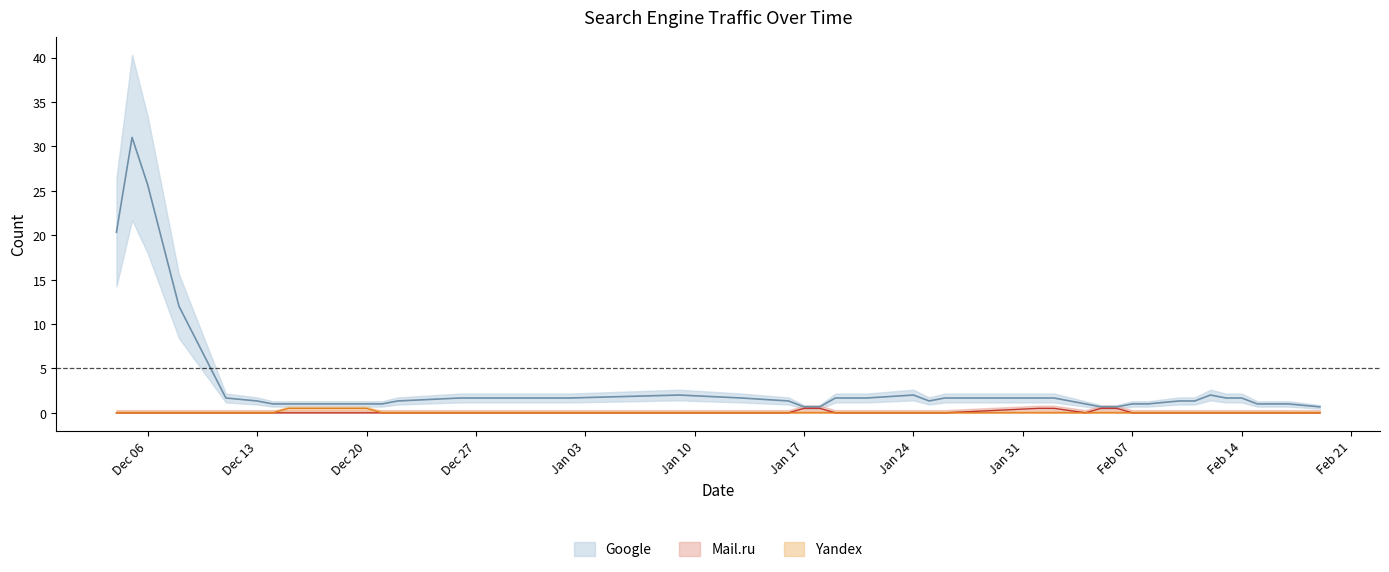

Which has a higher value, 2022-02-17 or 2021-12-08?

2021-12-08